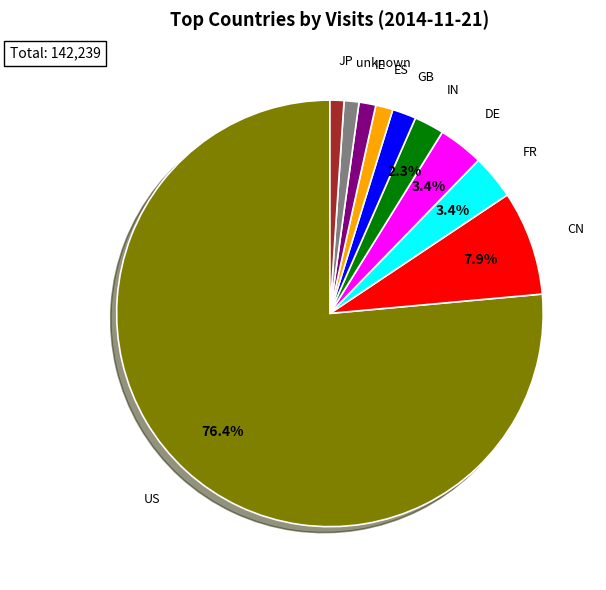

Is the sum of IN and JP greater than half?

No